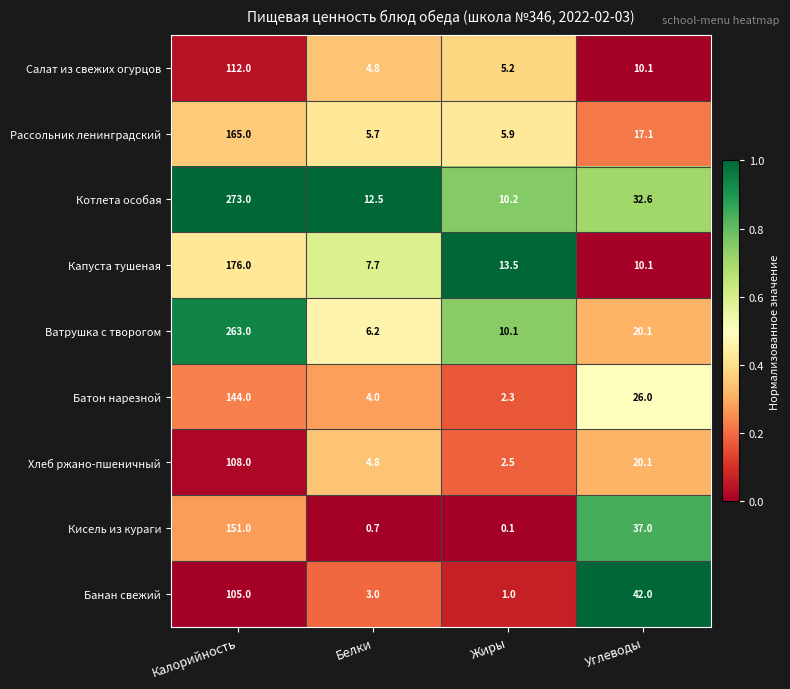

Rank the series by their maximum value, from lowest to highest.

Банан свежий, Хлеб ржано-пшеничный, Салат из свежих огурцов, Батон нарезной, Кисель из кураги, Рассольник ленинградский, Капуста тушеная, Ватрушка с творогом, Котлета особая